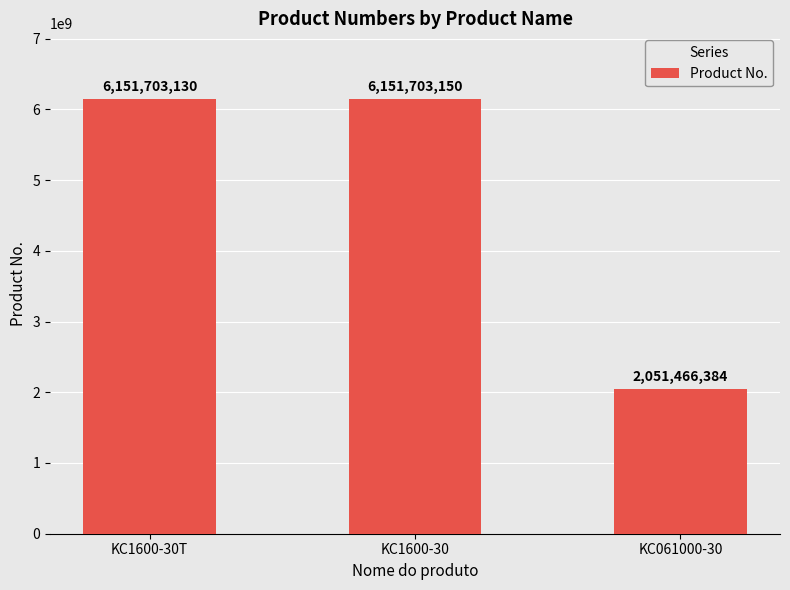

What is the ratio of the value at KC1600-30 to the value at KC061000-30?

3.0